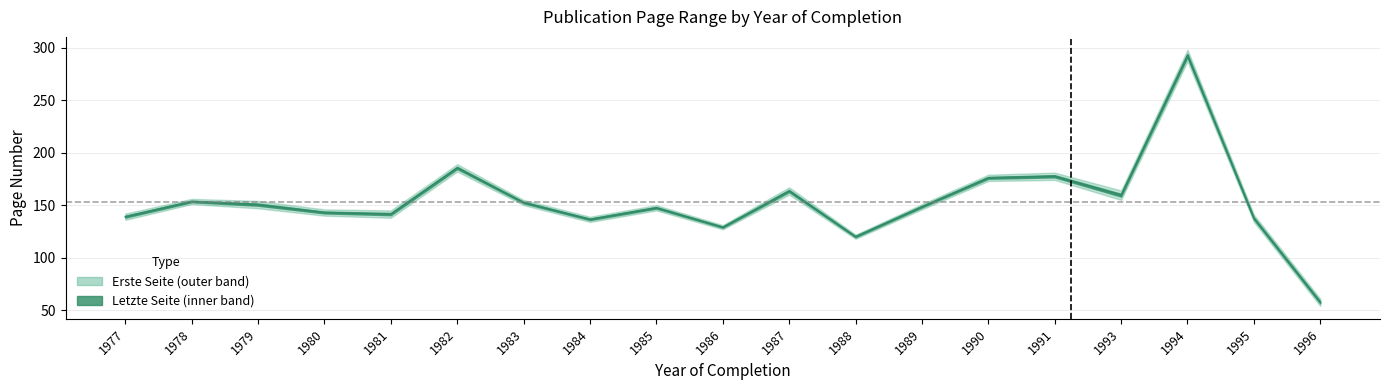

Which label corresponds to the largest value in the chart?

1994